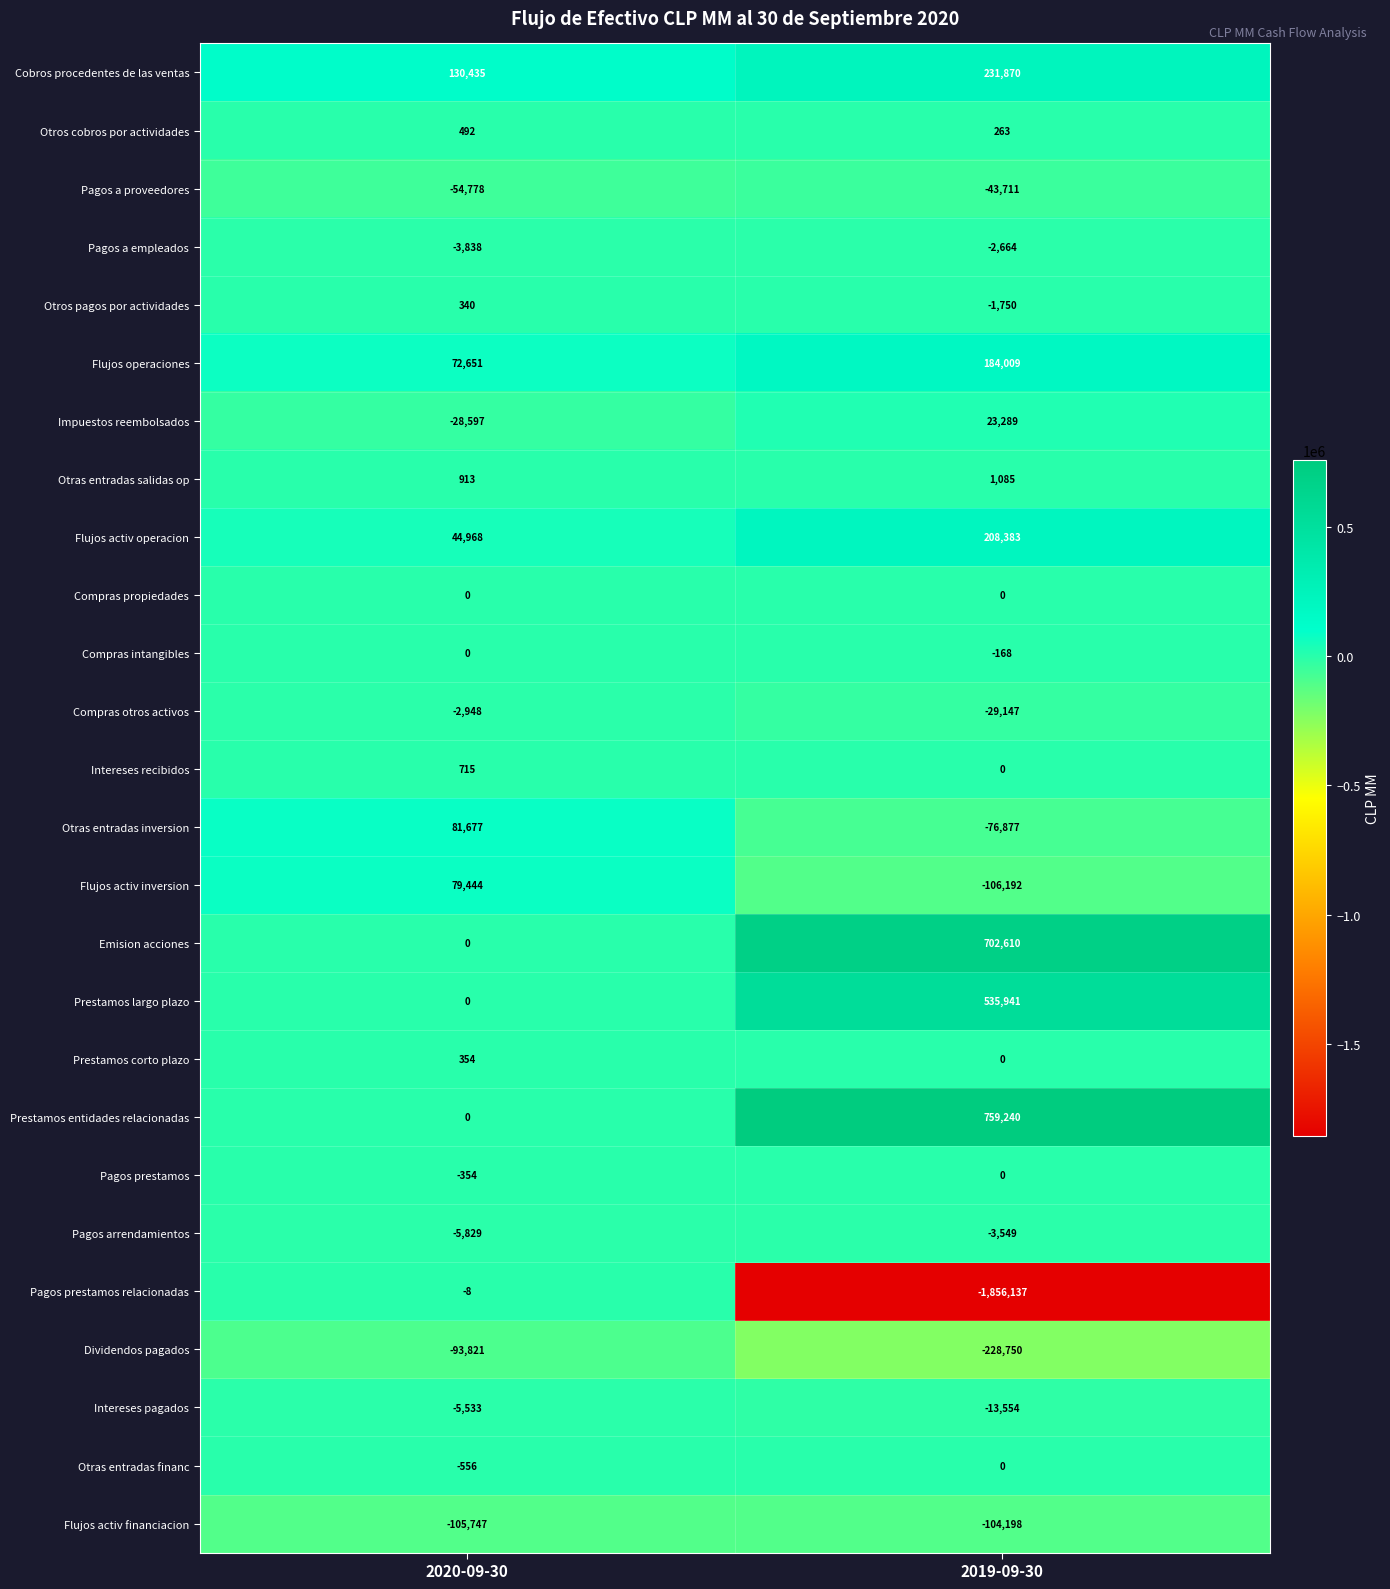

Which series changed the most between 2020-09-30 and 2019-09-30?

Pagos prestamos relacionadas